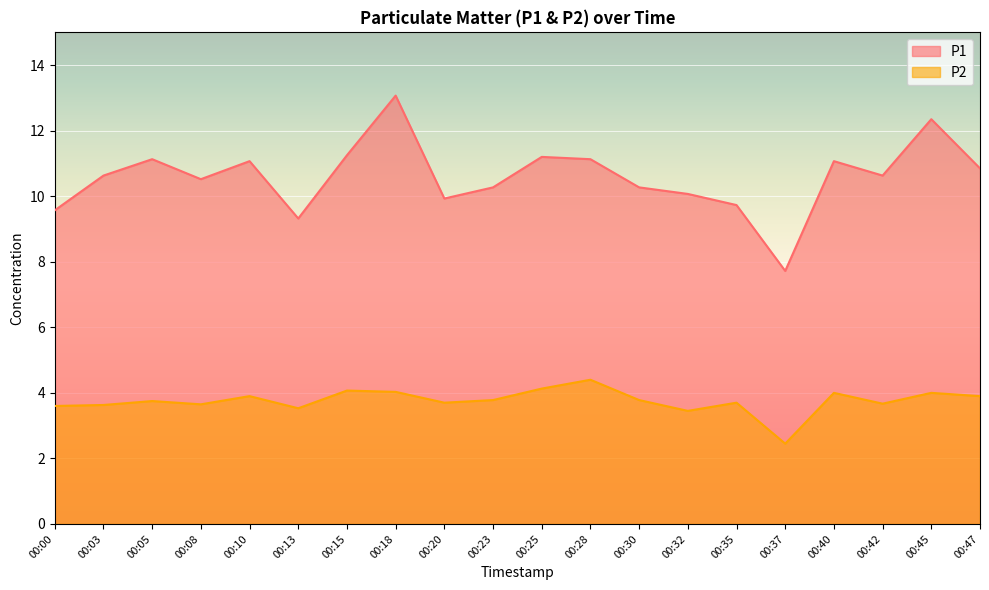

True or false: P1 and P2 intersect in this chart.

False